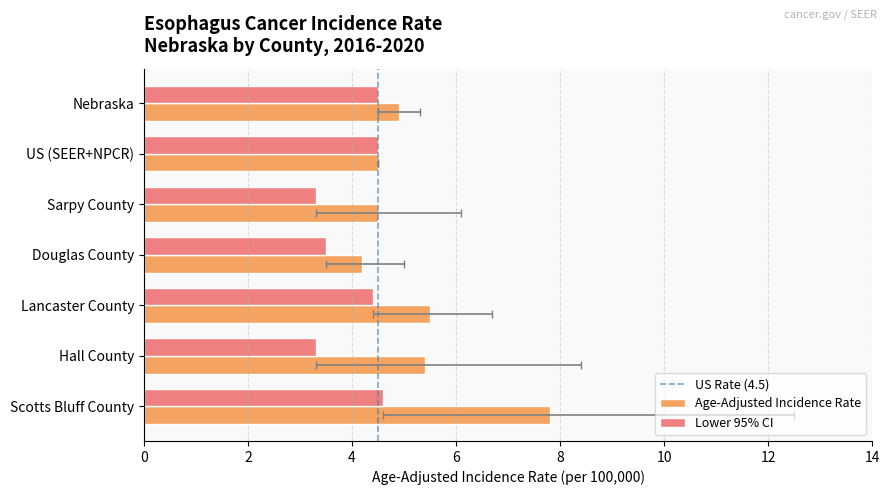

At which label is Lower 95% CI closest to 3?

Sarpy County